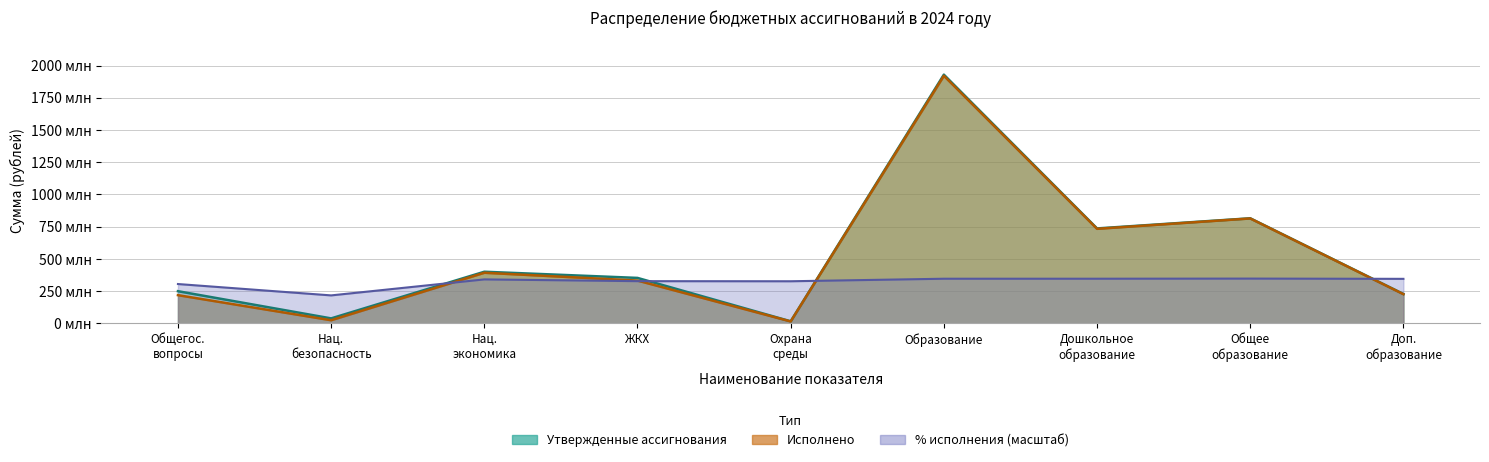

Does the chart have visible grid lines?

Yes